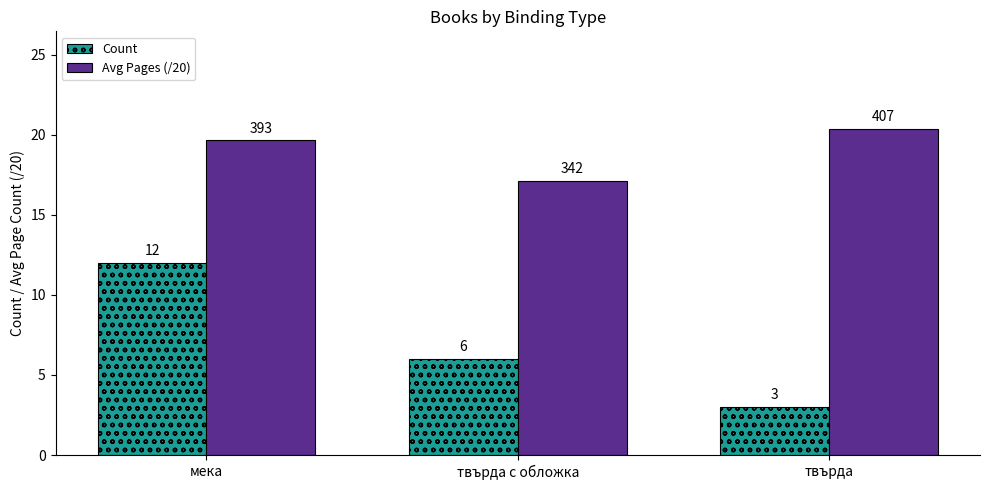

Which series has the largest range (max minus min)?

Count